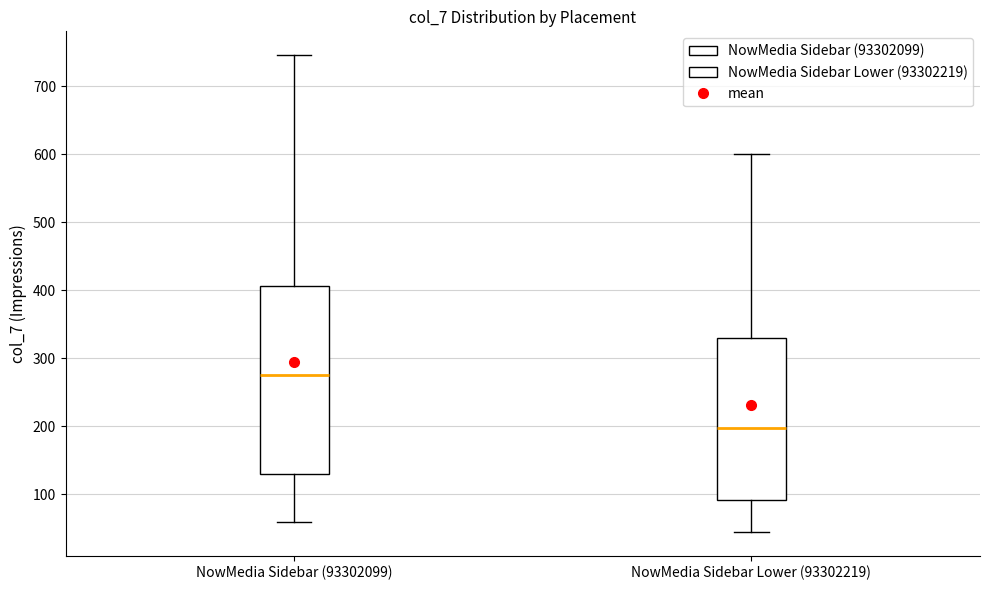

Reading left to right, read every box against the y-axis: the position of its median line, the range the box covers, and the ends of its whiskers. The values are not printed on the chart, so give them approximately, as read against the axis.

NowMedia Sidebar (93302099): median 280, box 130 to 410, whiskers 60 to 750
NowMedia Sidebar Lower (93302219): median 200, box 90 to 330, whiskers 50 to 600